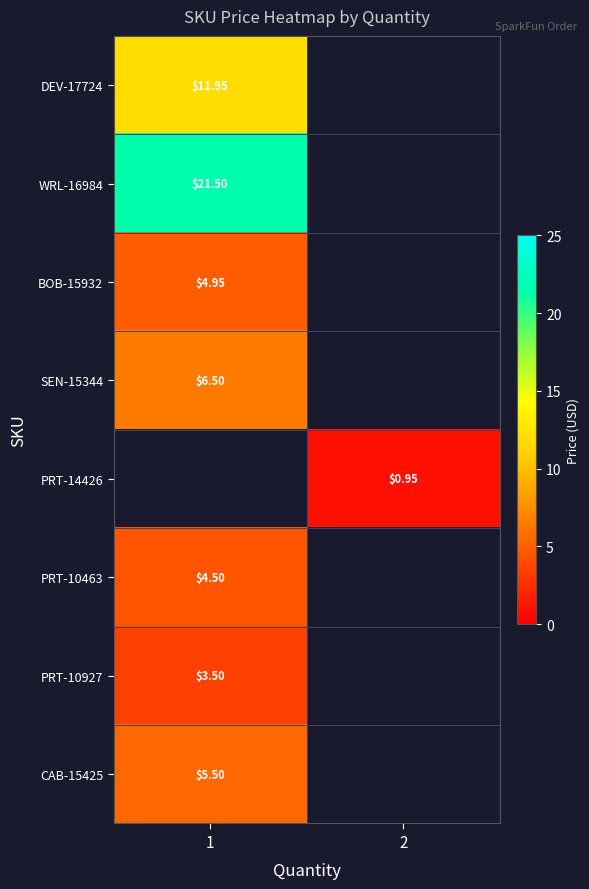

Which label corresponds to the smallest value in the chart?

2